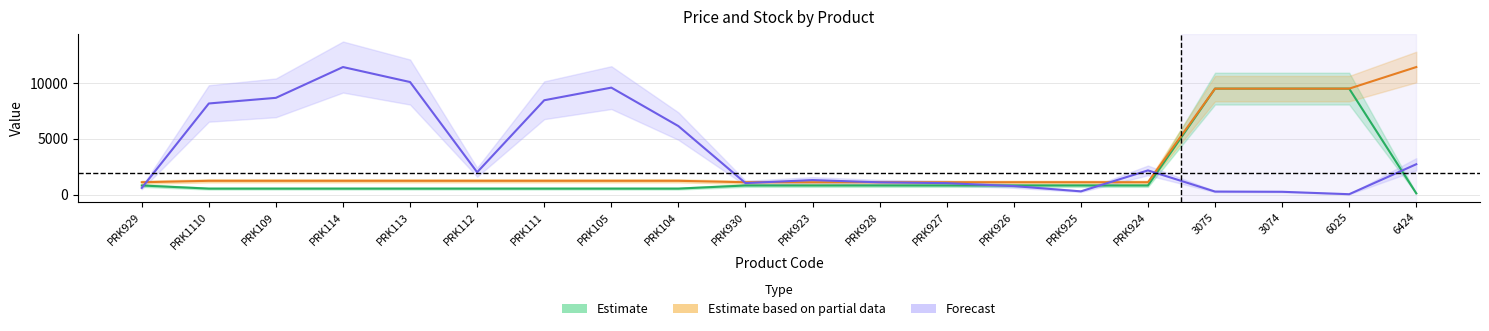

Between PRK1110 and PRK114, which series saw the biggest shift?

Залишок